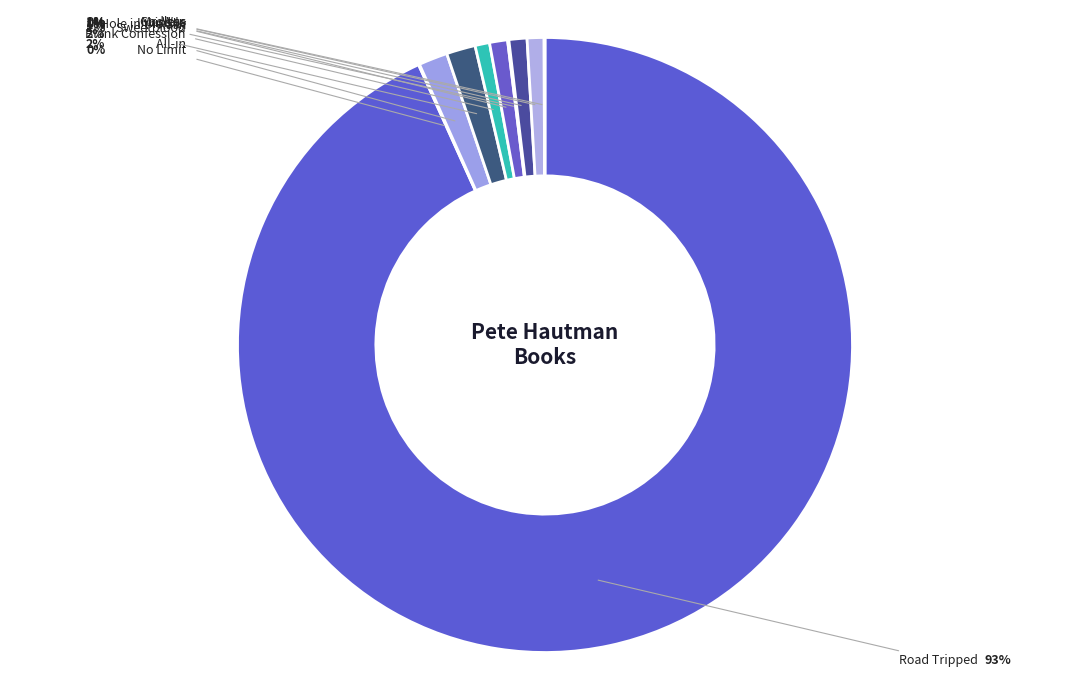

Rank the categories by value from highest to lowest.

Road Tripped, Blank Confession, All-in, Rash, Invisible, Godless, Sweetblood, Hole in the Sky, No Limit, Mr. Was